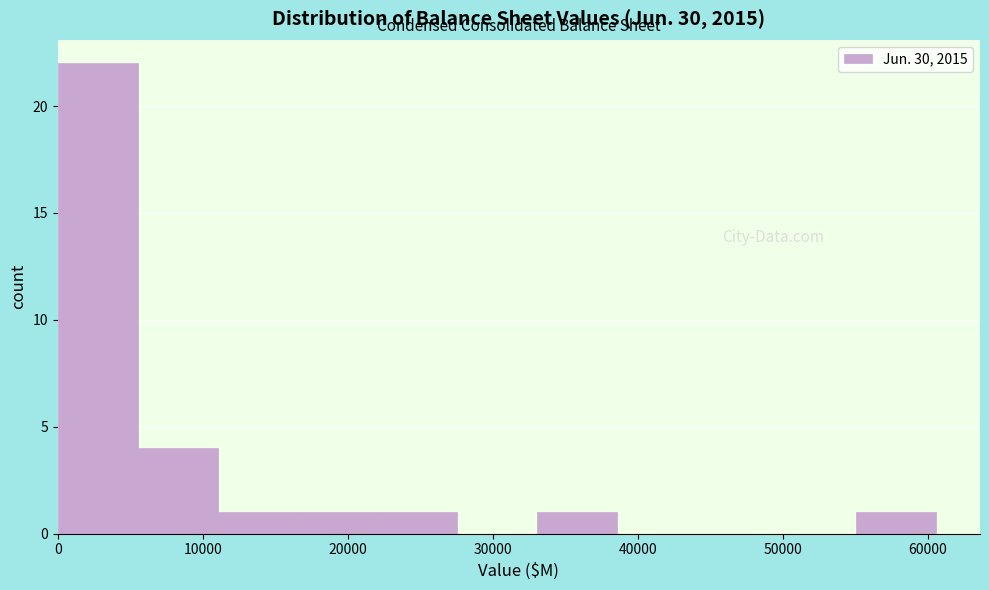

Reading left to right, transcribe this chart: for each bar, give the range it covers on the x-axis and its height. Neither the bar edges nor the heights are printed on the chart, so give them approximately, as read against the axes.

0 to 6000: 22
6000 to 11000: 4
11000 to 17000: 1
17000 to 22000: 1
22000 to 28000: 1
28000 to 33000: 0
33000 to 39000: 1
39000 to 44000: 0
44000 to 50000: 0
50000 to 55000: 0
55000 to 61000: 1